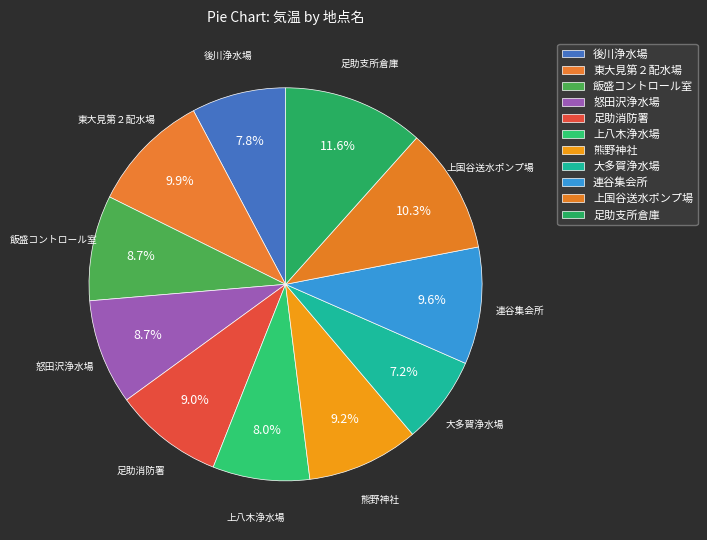

Which category has the biggest portion of the pie?

足助支所倉庫